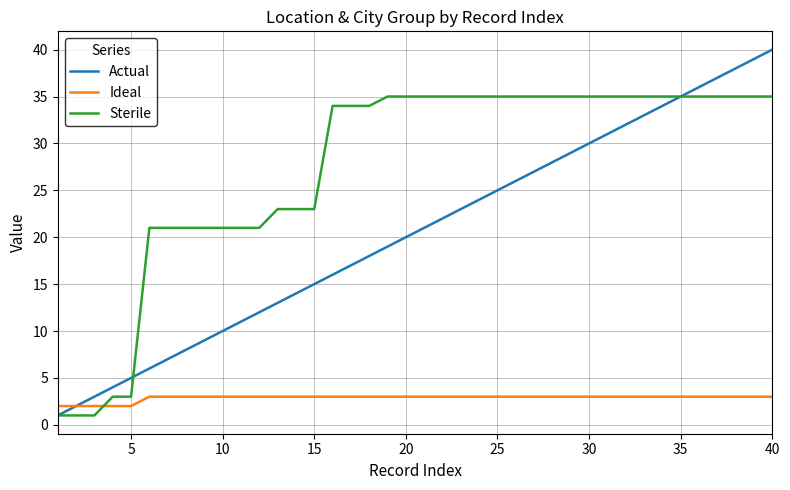

List the series in order of their peak value, lowest first.

Ideal, Sterile, Actual